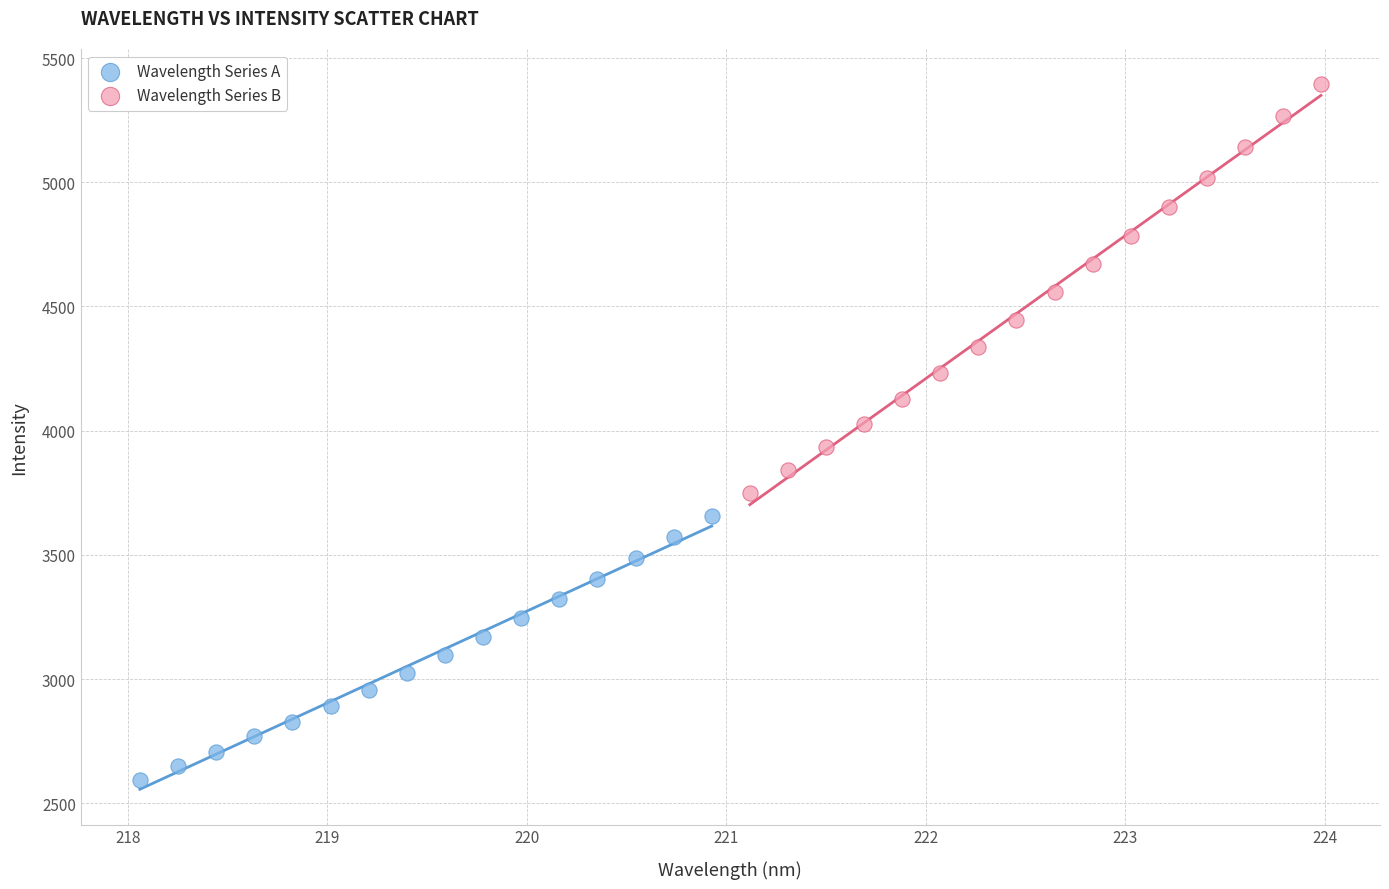

What are all the series names shown in the legend?

Wavelength Series A, Wavelength Series B